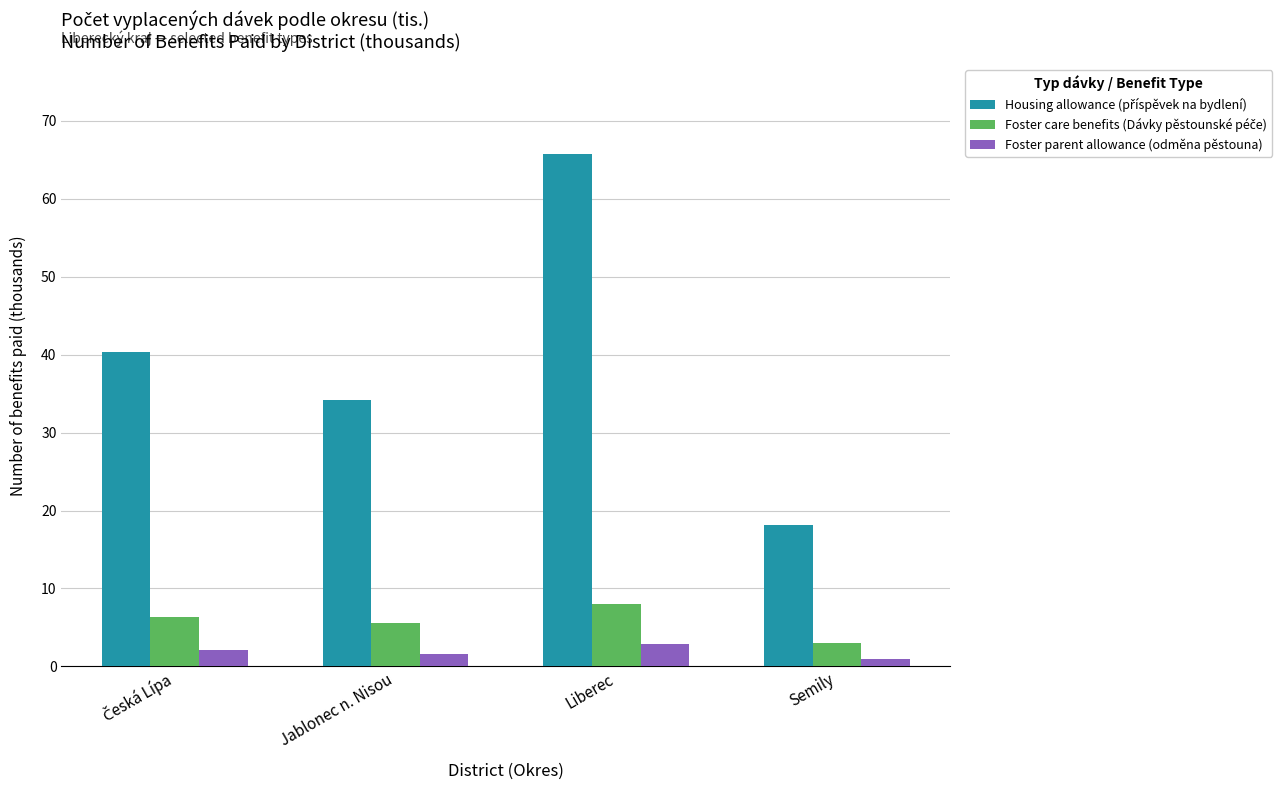

What is the value of the Foster parent allowance (odměna pěstouna) bar at the 4th from the left?

0.9